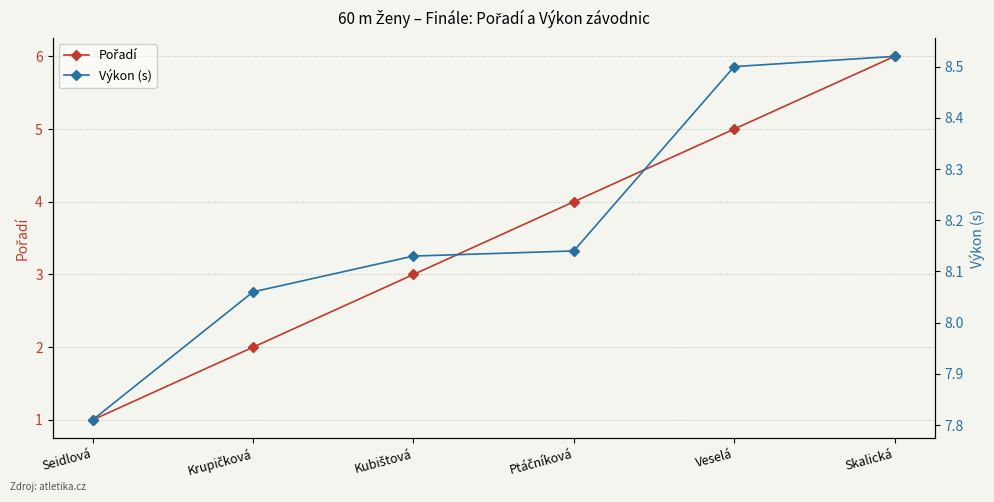

How many Pořadí values are between 2 and 5?

4